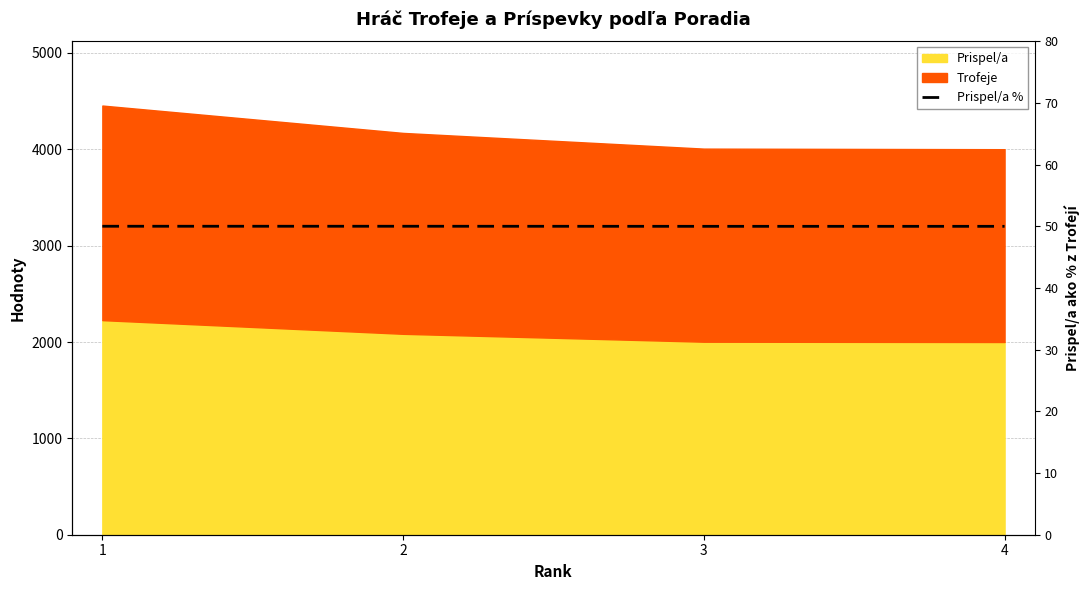

How many lines are shown in the chart?

1